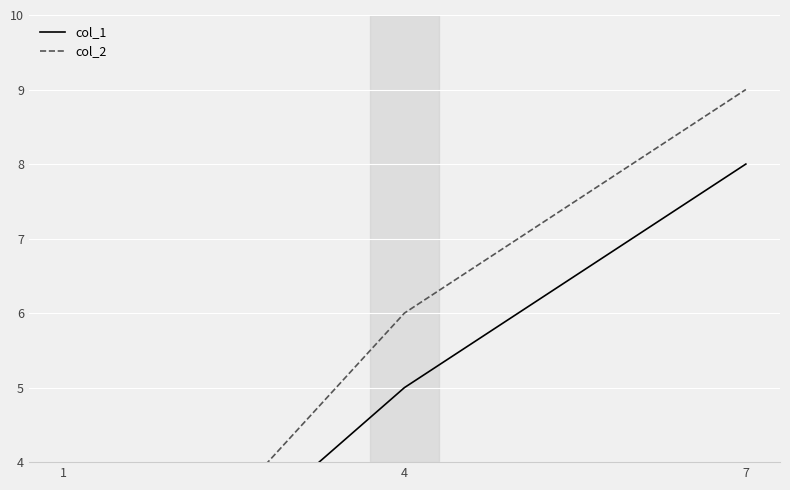

How many data points in col_1 are above 5?

1